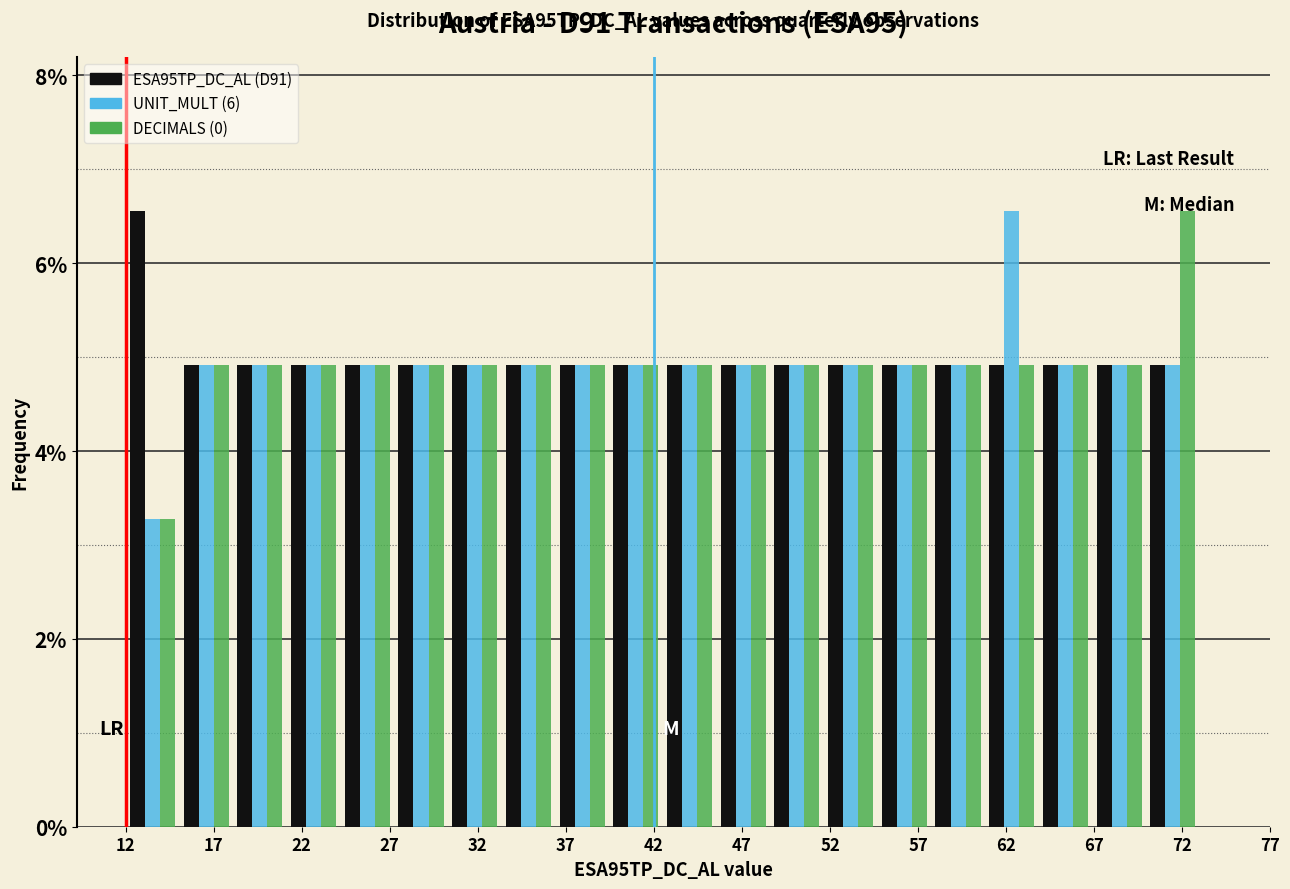

In the DECIMALS (0) series, which range on the x-axis has the tallest bar?

69.95 to 73.00